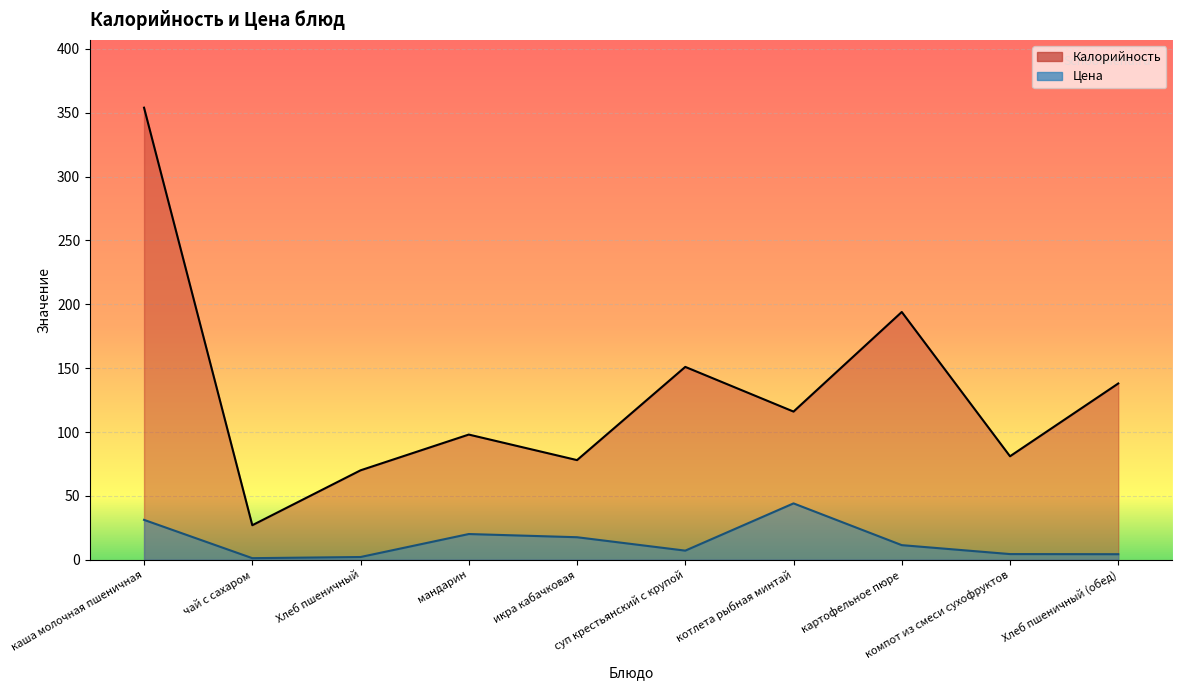

What position from the left is мандарин?

4